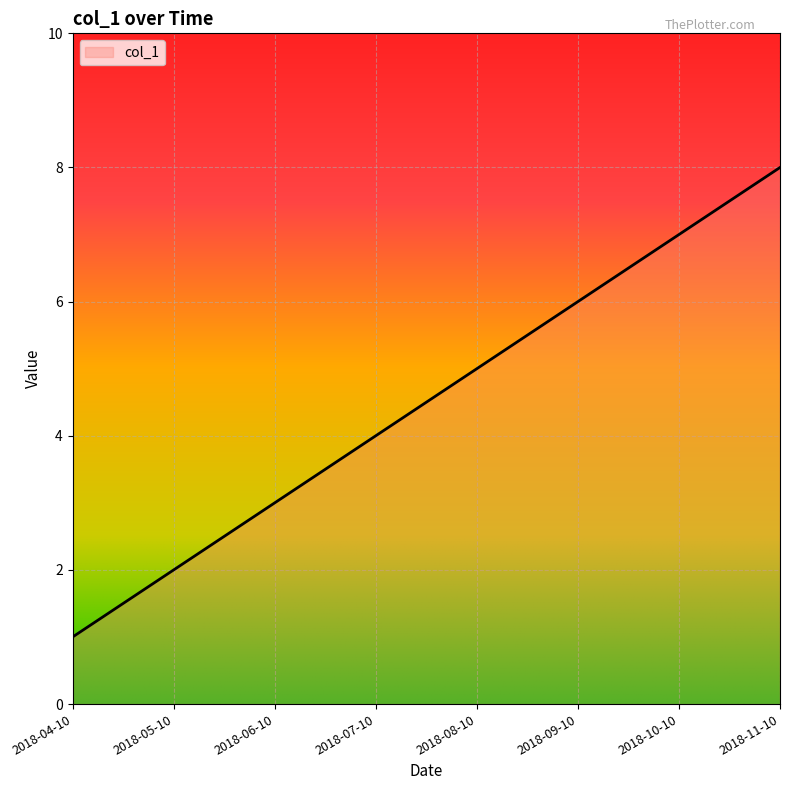

How many values are between 3 and 7?

5